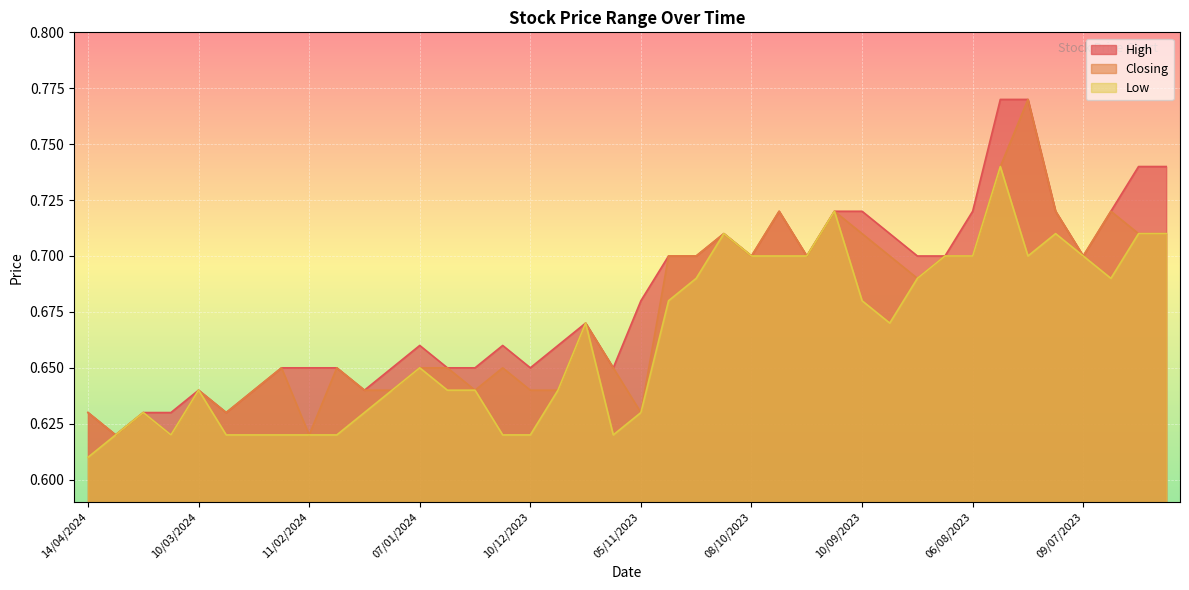

What are all the series names shown in the legend?

High, Closing, Low